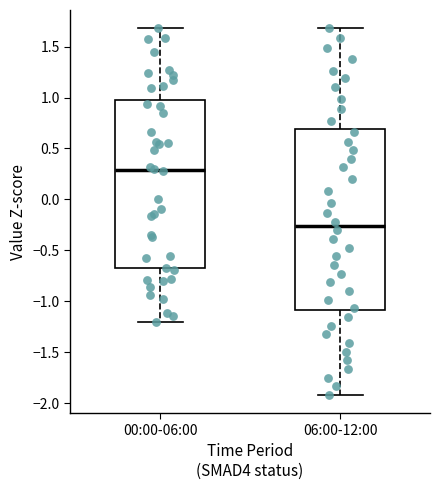

Reading left to right, transcribe this box plot: for each box, give where its median line is, the range the box spans, and where its two whiskers end, as read against the y-axis. The values are not printed on the chart, so give them approximately, as read against the axis.

00:00-06:00: median 0.30, box -0.70 to 1.00, whiskers -1.20 to 1.70
06:00-12:00: median -0.25, box -1.10 to 0.70, whiskers -1.90 to 1.70